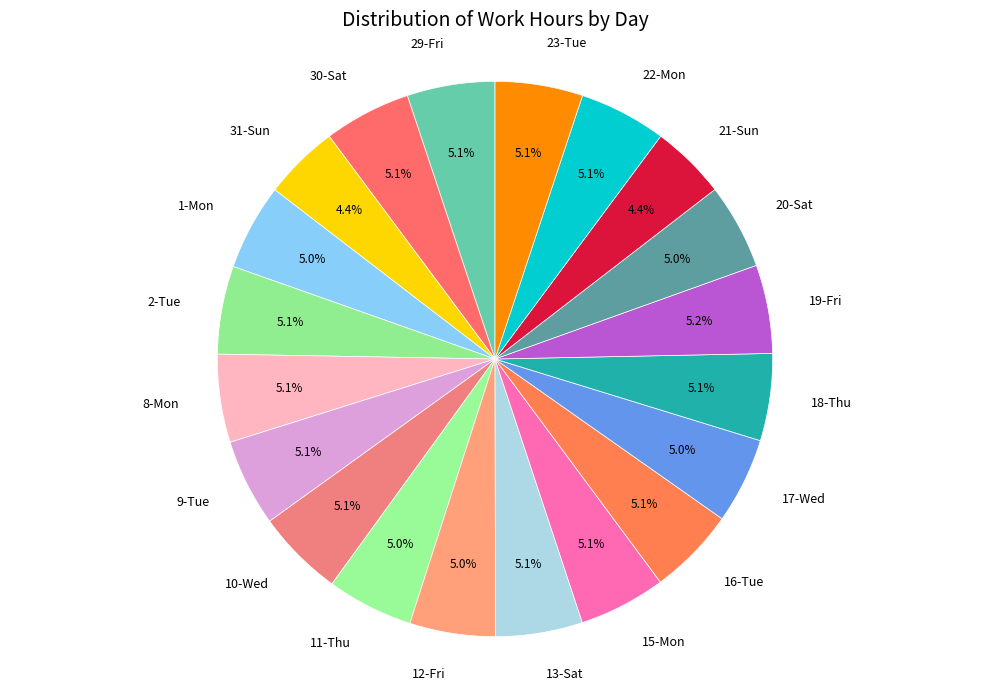

To the nearest percent, what is the difference between the 21-Sun and 10-Wed slice percentages?

1%